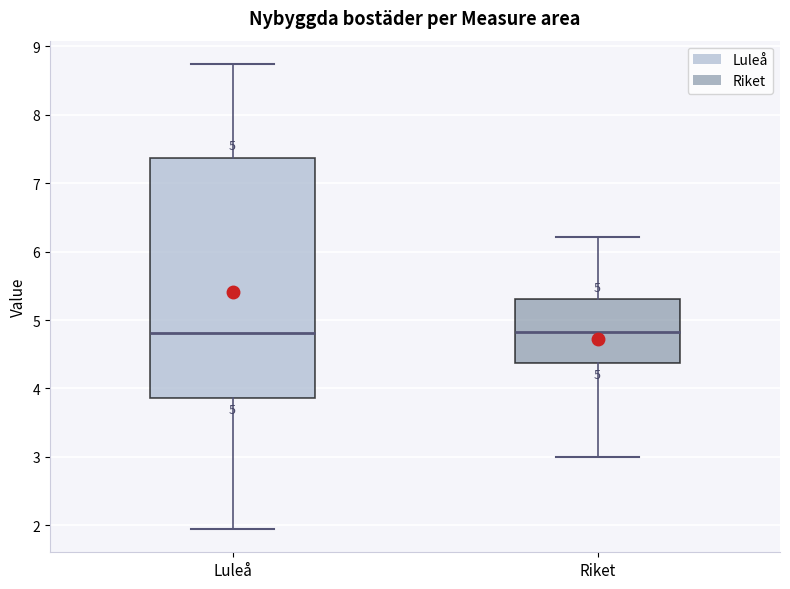

Which box is the tallest, from its lower edge to its upper edge?

Luleå